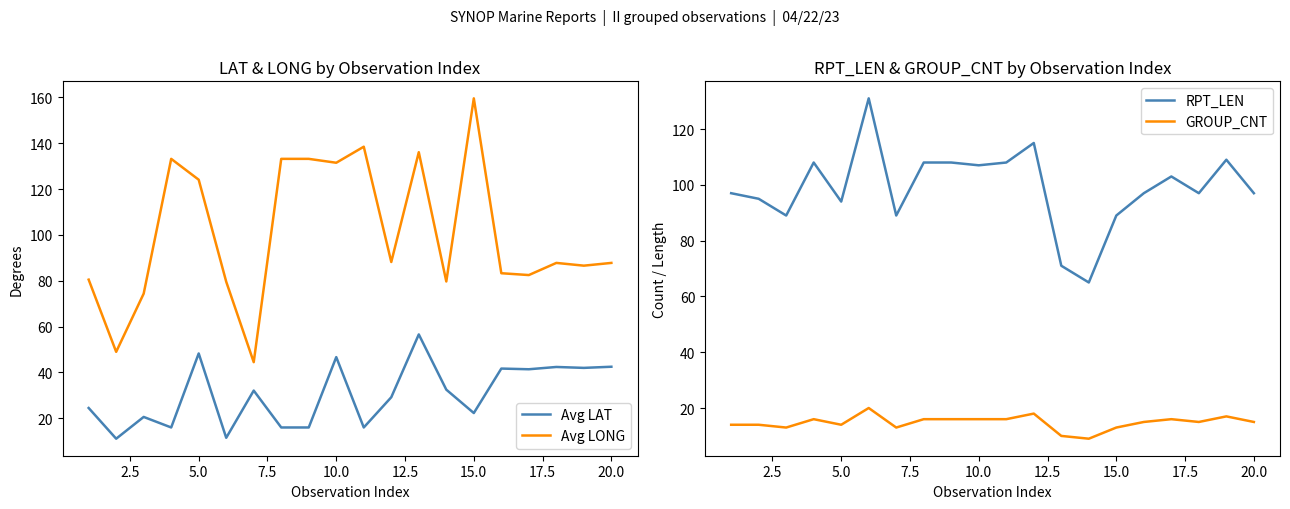

What is the lowest value of the GROUP_CNT series?

9